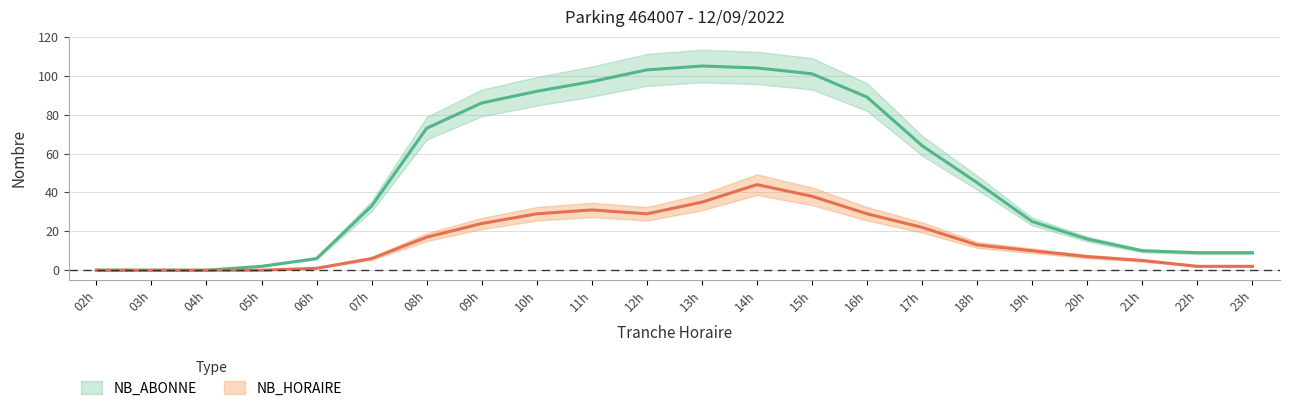

How many distinct data groups are displayed?

2